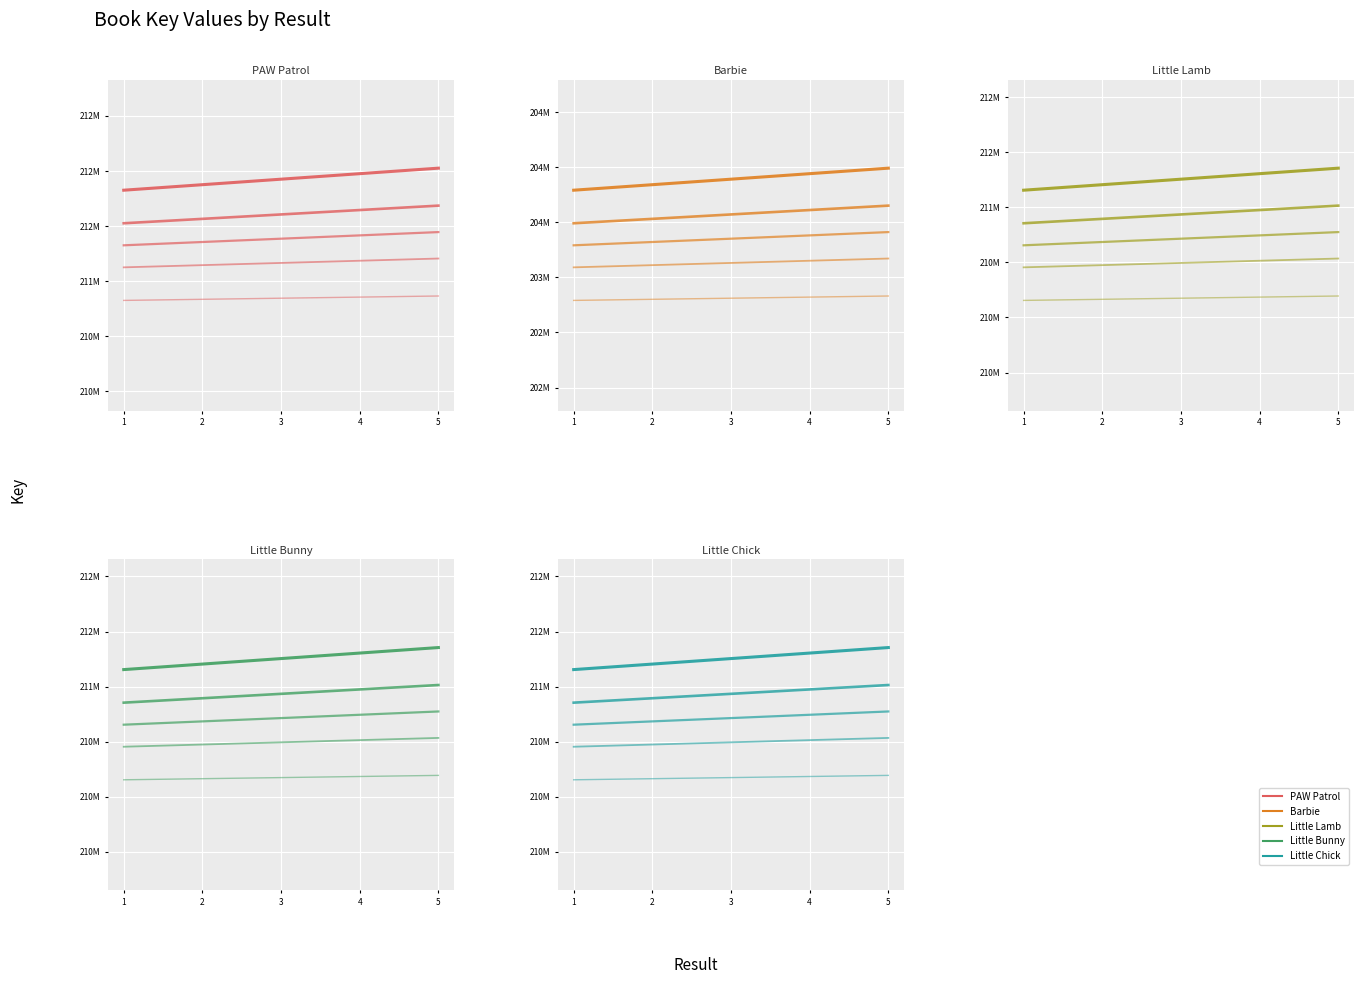

What are all the series names shown in the legend?

PAW Patrol, Barbie, Little Lamb, Little Bunny, Little Chick